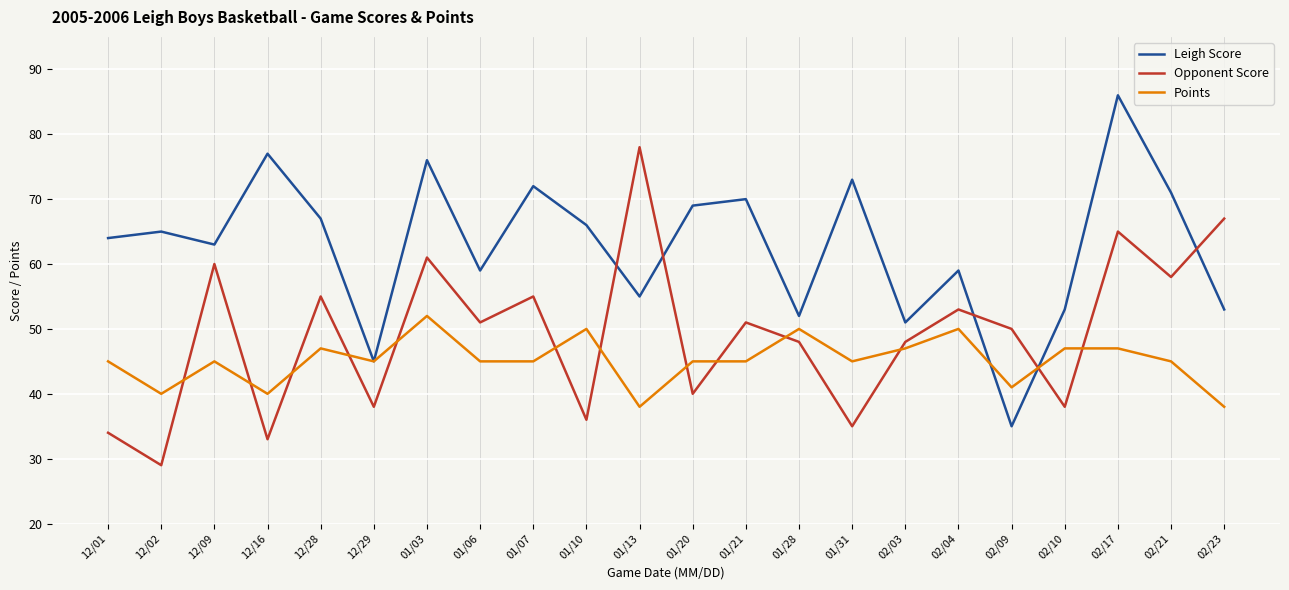

The value of Leigh Score at 01/13 is 55. True or false?

True